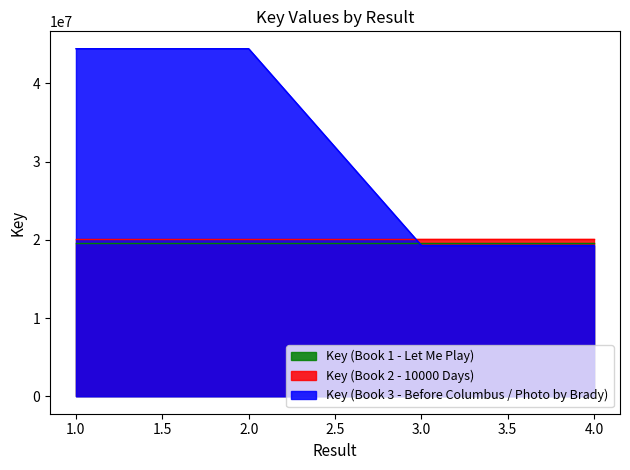

How many data points does each series have?

4